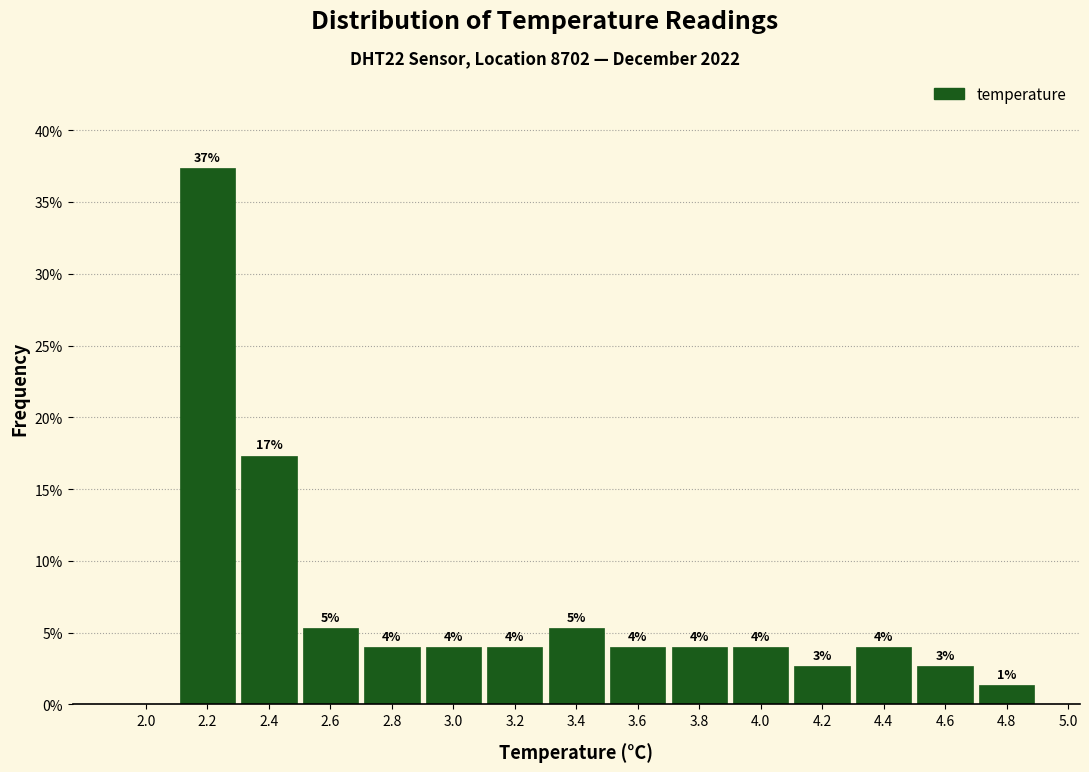

The chart shows a value of 4.0 at 3.6. True or false?

True